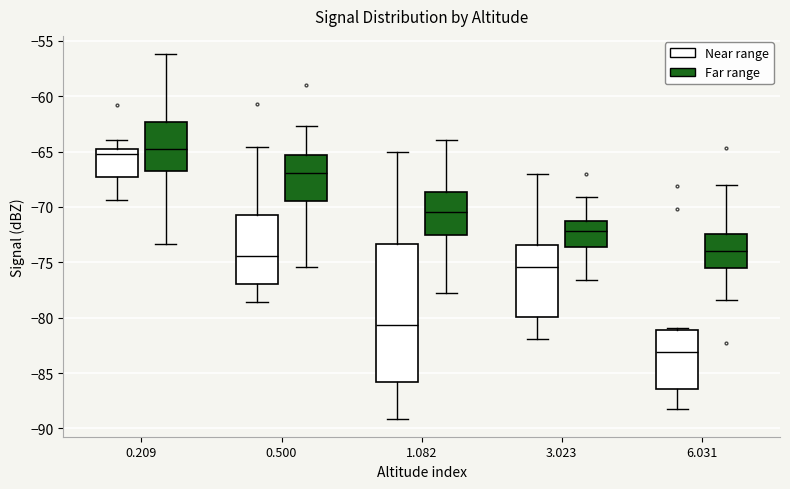

Which box has the lowest median line?

6.031 (Near range)